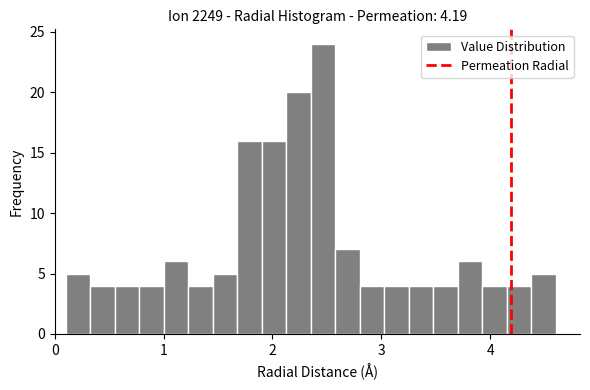

Around what value on the x-axis is the tallest bar? Give the approximate position of its centre, as read against the axis.

2.5